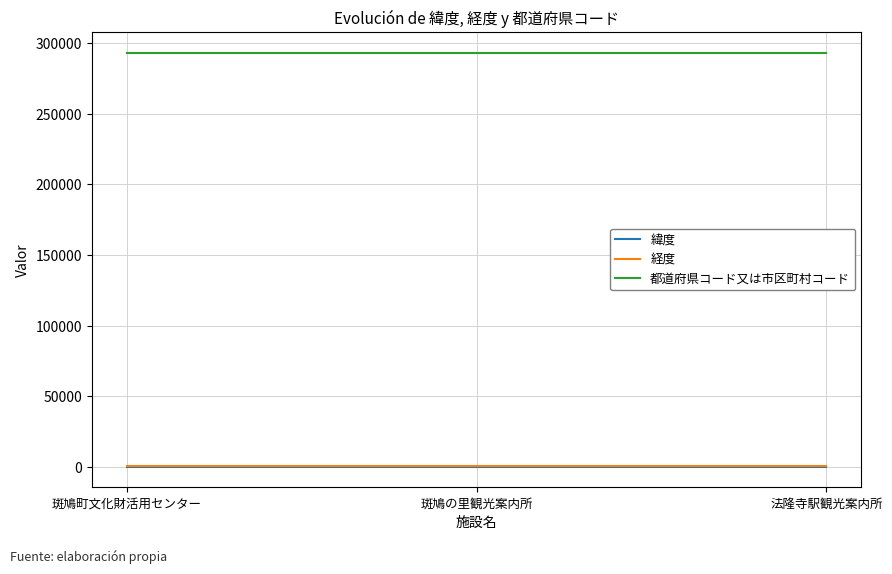

What is the minimum value for 都道府県コード又は市区町村コード?

293440.0